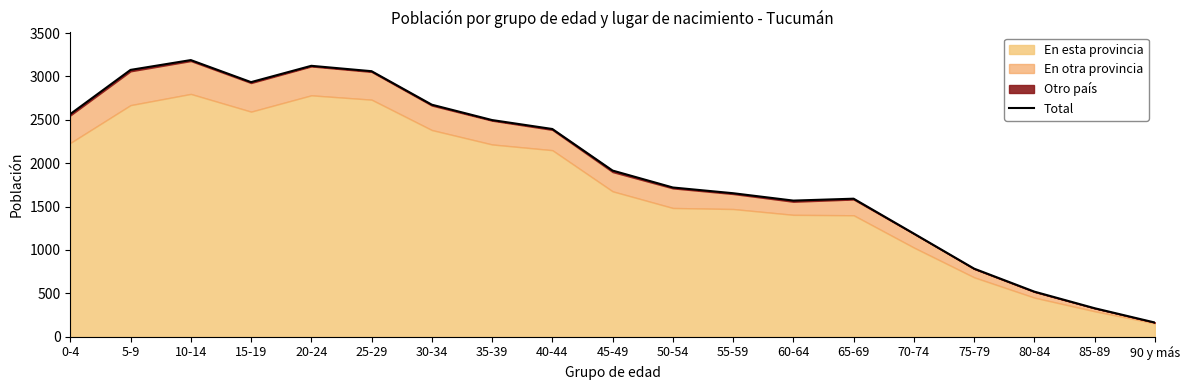

Rank the categories by value from lowest to highest.

90 y más, 85-89, 80-84, 75-79, 70-74, 60-64, 65-69, 55-59, 50-54, 45-49, 40-44, 35-39, 0-4, 30-34, 15-19, 25-29, 5-9, 20-24, 10-14